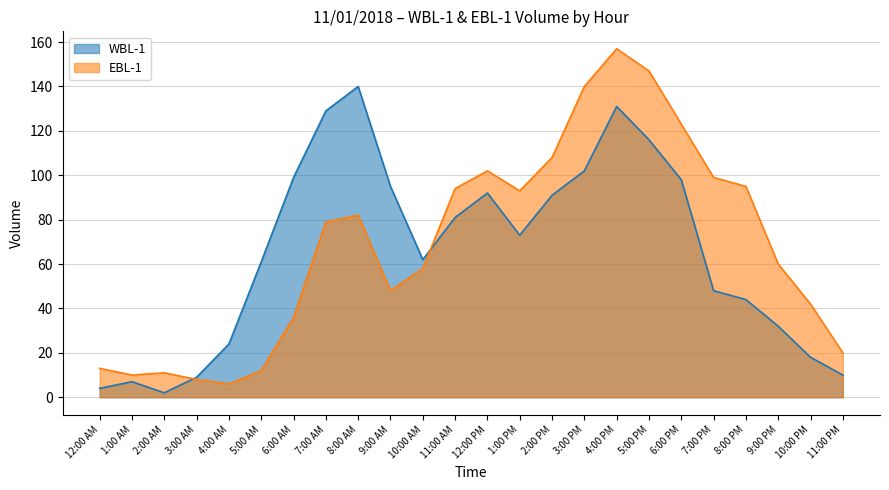

Between which two adjacent categories do WBL-1 and EBL-1 first intersect?

2:00 AM and 3:00 AM